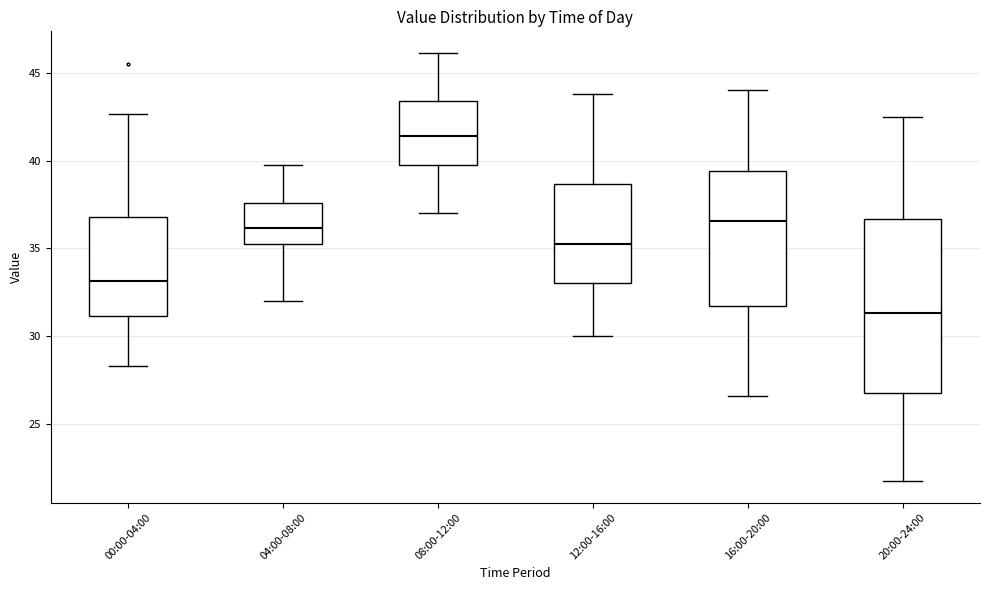

Reading left to right, read every box against the y-axis: the position of its median line, the range the box covers, and the ends of its whiskers. The values are not printed on the chart, so give them approximately, as read against the axis.

00:00-04:00: median 33.0, box 31.0 to 37.0, whiskers 28.5 to 42.5
04:00-08:00: median 36.0, box 35.5 to 37.5, whiskers 32.0 to 40.0
08:00-12:00: median 41.5, box 40.0 to 43.5, whiskers 37.0 to 46.0
12:00-16:00: median 35.5, box 33.0 to 38.5, whiskers 30.0 to 44.0
16:00-20:00: median 36.5, box 31.5 to 39.5, whiskers 26.5 to 44.0
20:00-24:00: median 31.5, box 27.0 to 36.5, whiskers 22.0 to 42.5